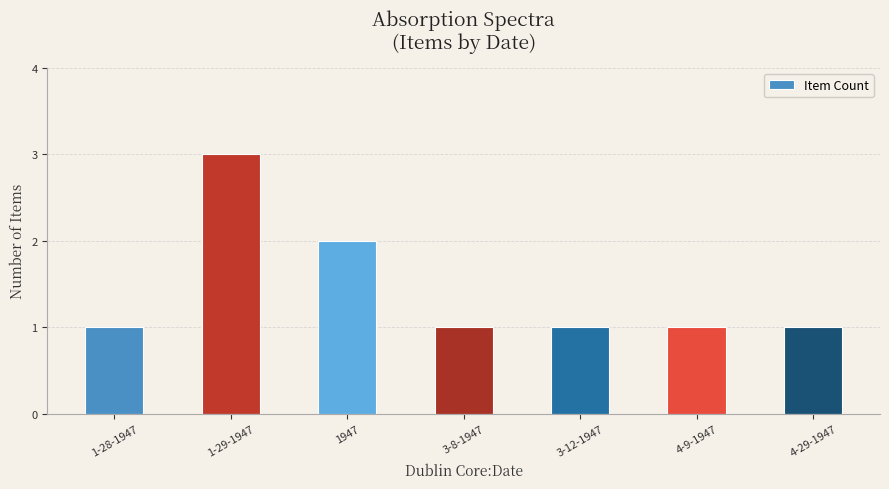

What position from the right is 1-28-1947?

7